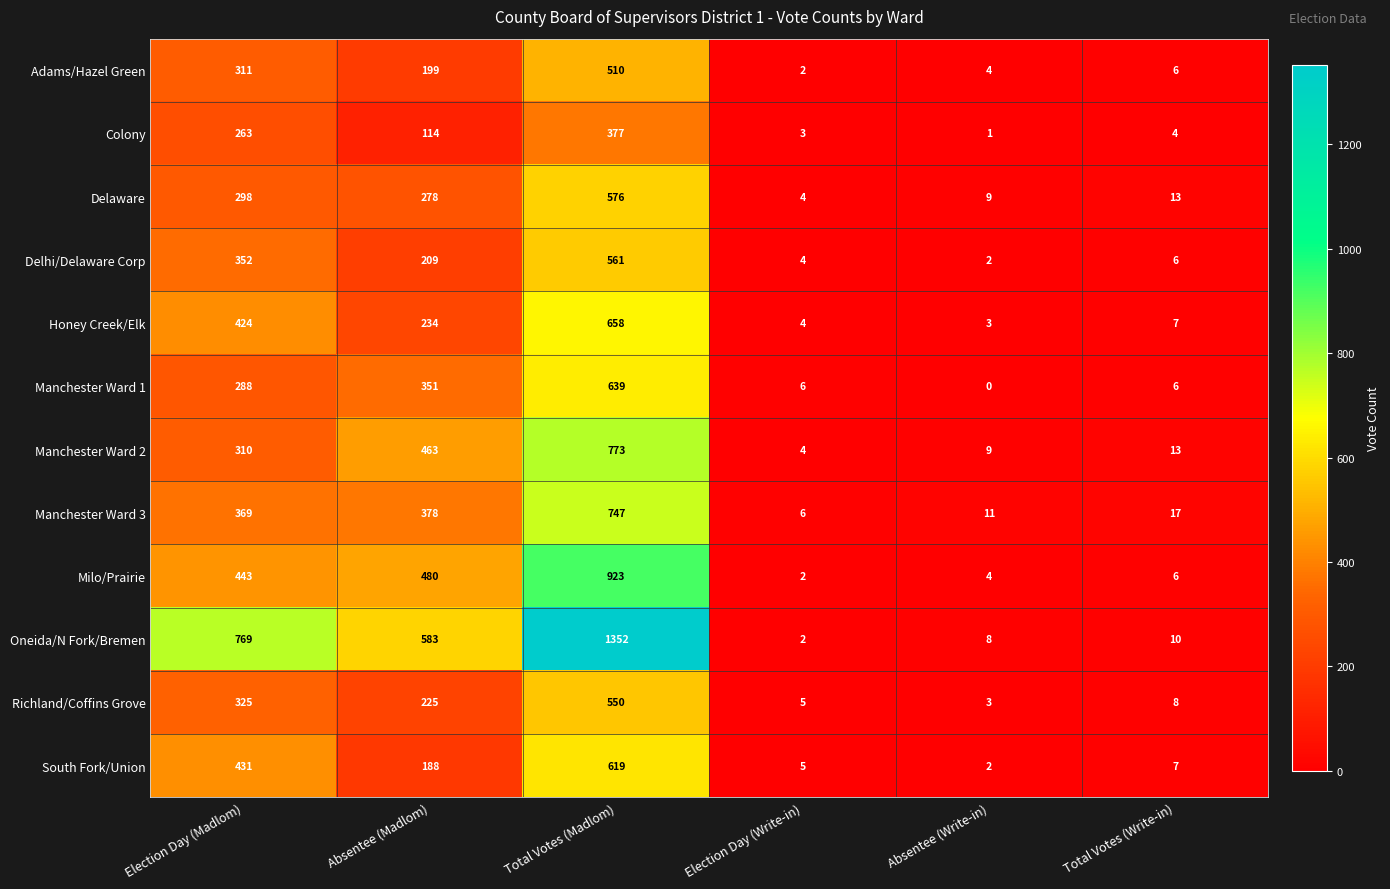

At which category does the chart reach its peak across all series?

Total Votes (Madlom)